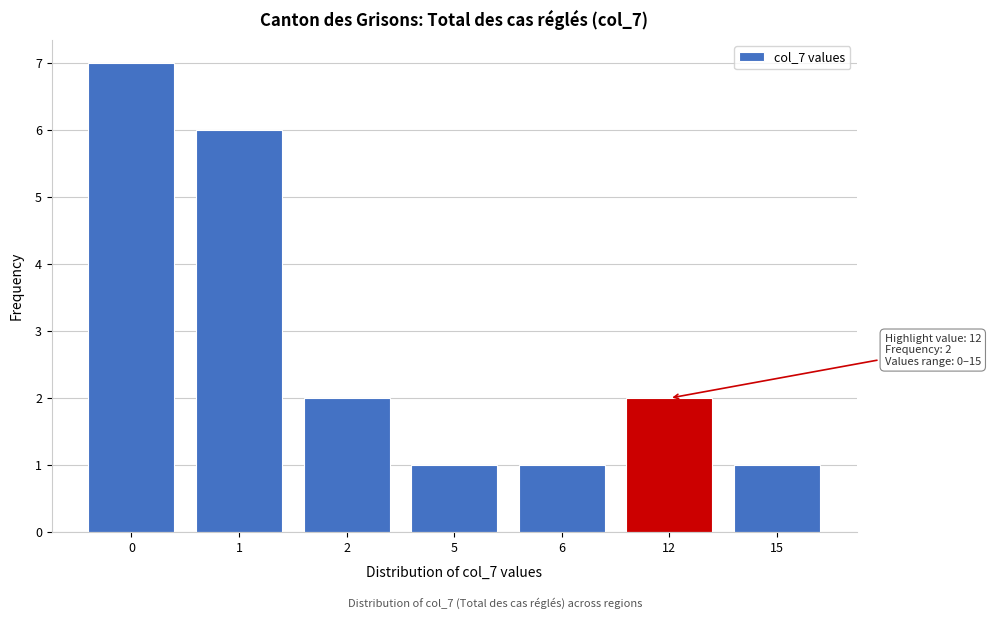

Reading left to right, list all the values displayed in this chart.

7	6	2	1	1	2	1